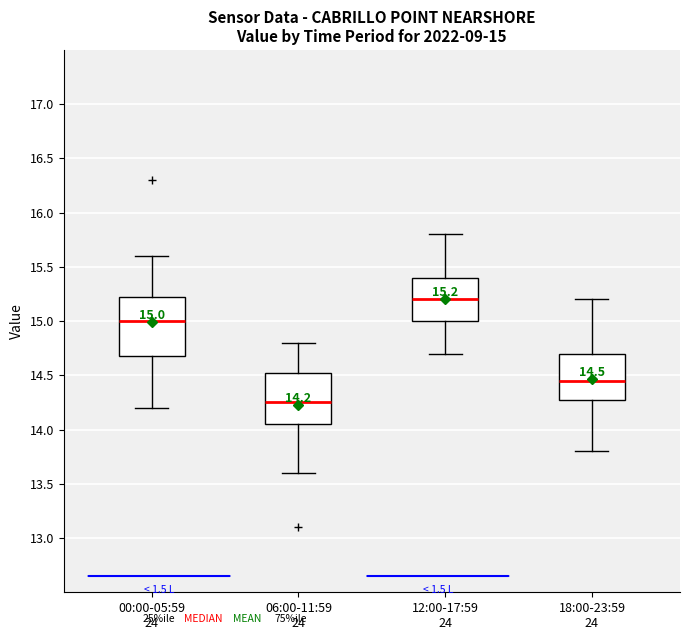

Which box has the lowest median line?

06:00-11:59 24